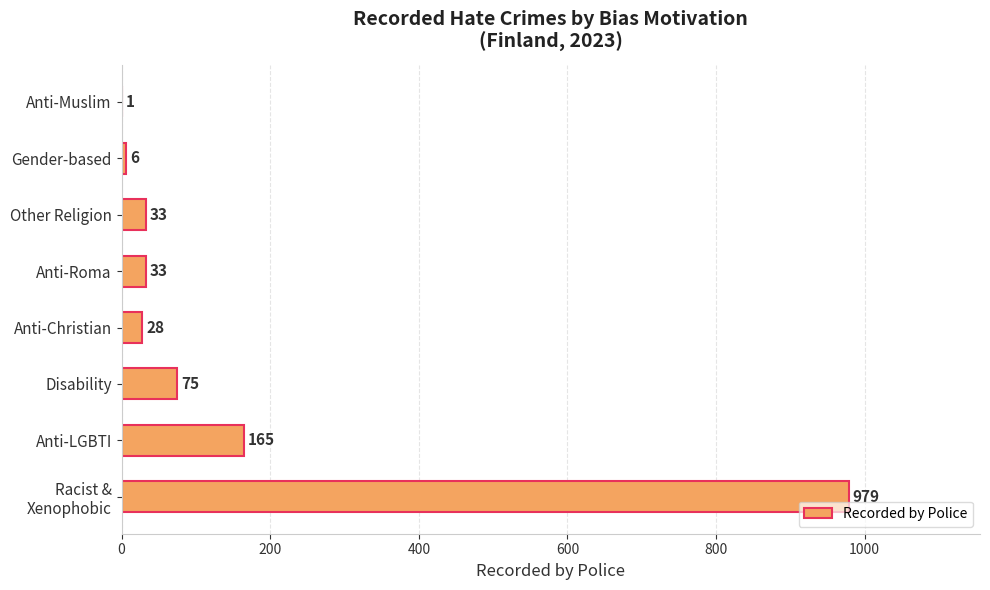

What is the sum of the values at Disability and Anti-Muslim?

76